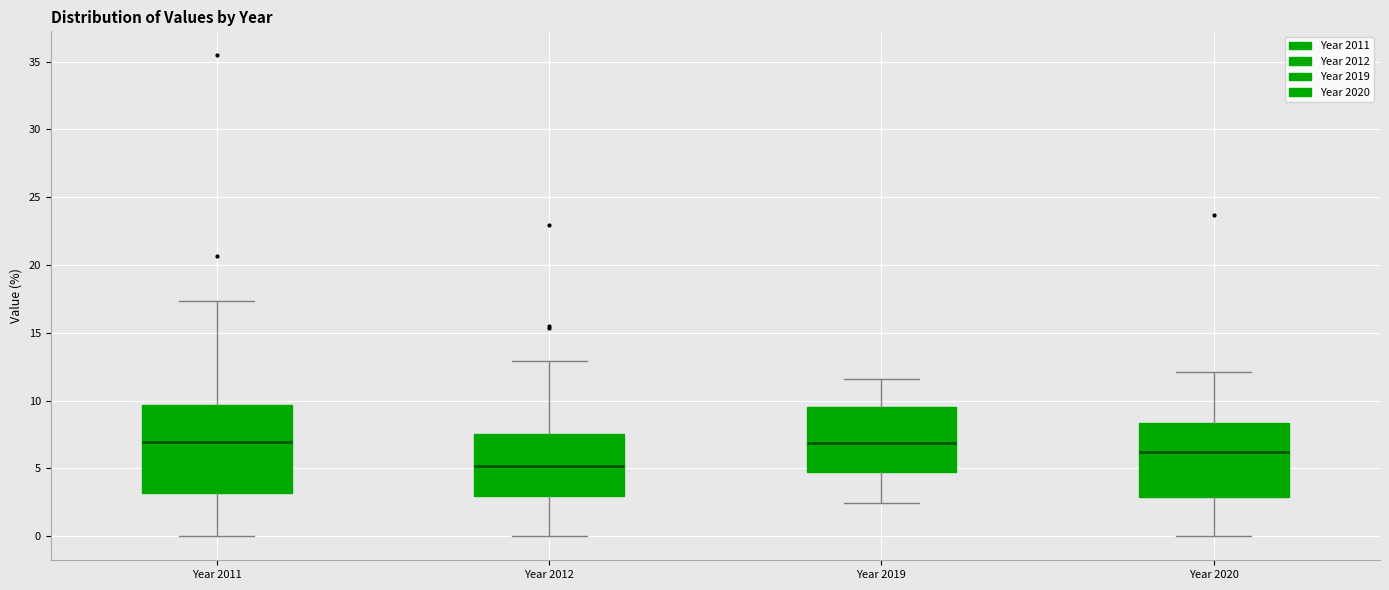

Reading left to right, read every box against the y-axis: the position of its median line, the range the box covers, and the ends of its whiskers. The values are not printed on the chart, so give them approximately, as read against the axis.

Year 2011: median 7.0, box 3.0 to 9.5, whiskers 0.0 to 17.5
Year 2012: median 5.0, box 3.0 to 7.5, whiskers 0.0 to 13.0
Year 2019: median 7.0, box 5.0 to 9.5, whiskers 2.5 to 11.5
Year 2020: median 6.0, box 3.0 to 8.5, whiskers 0.0 to 12.0